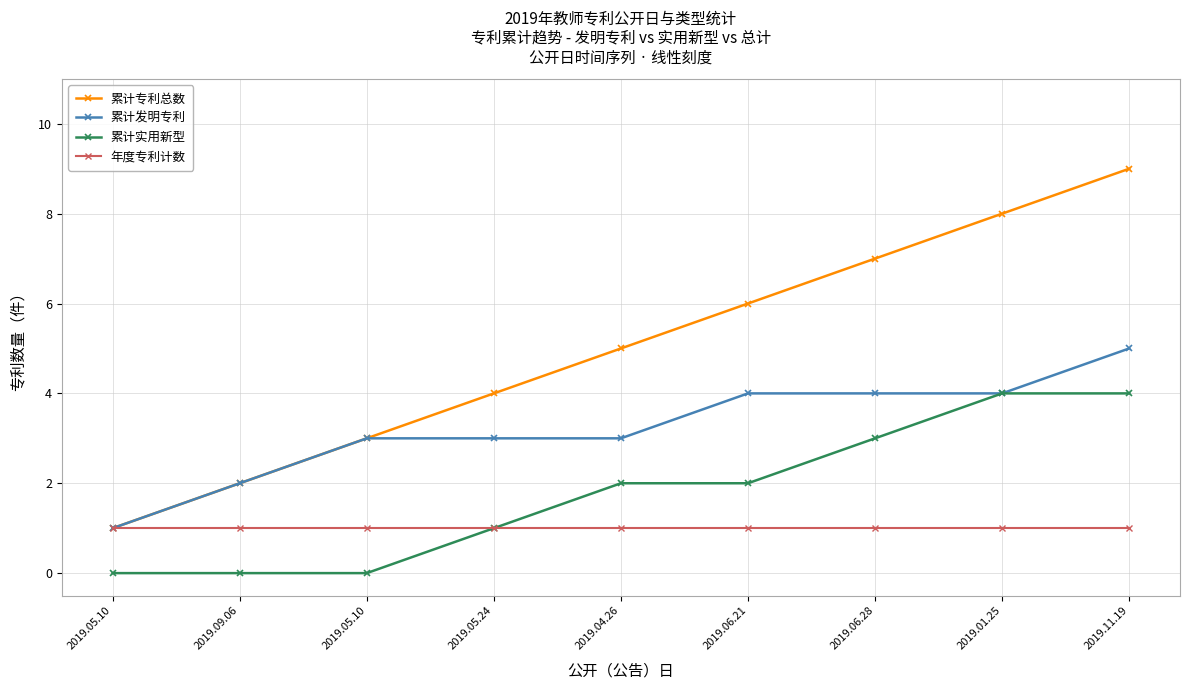

What is the spread (max minus min) of values at 2019.06.21?

5